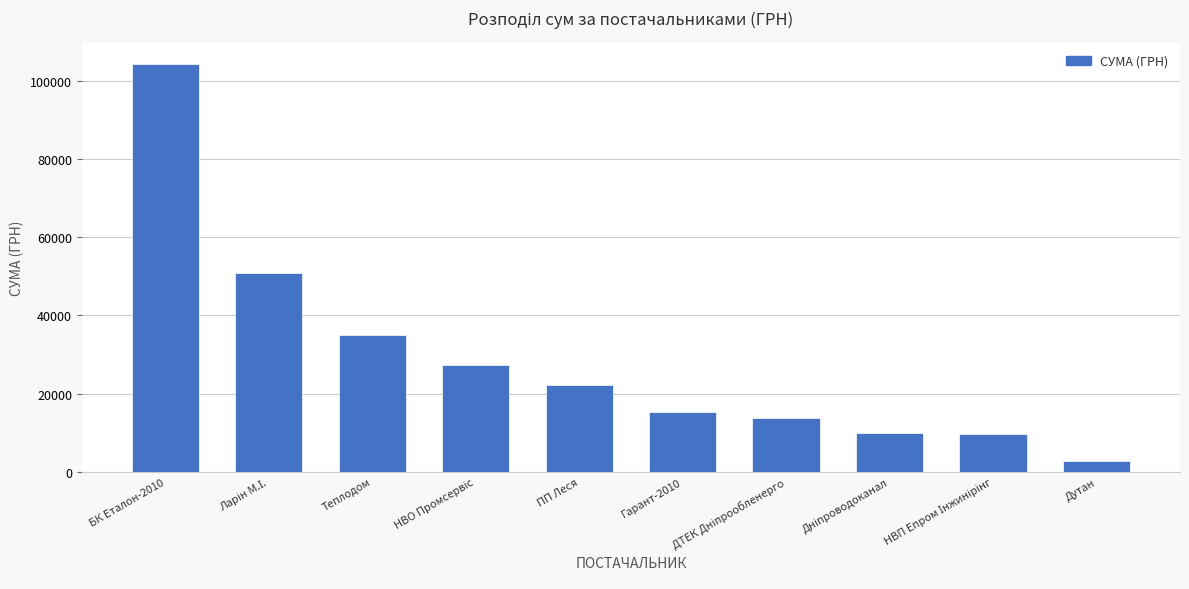

Count the number of categories in the chart.

10